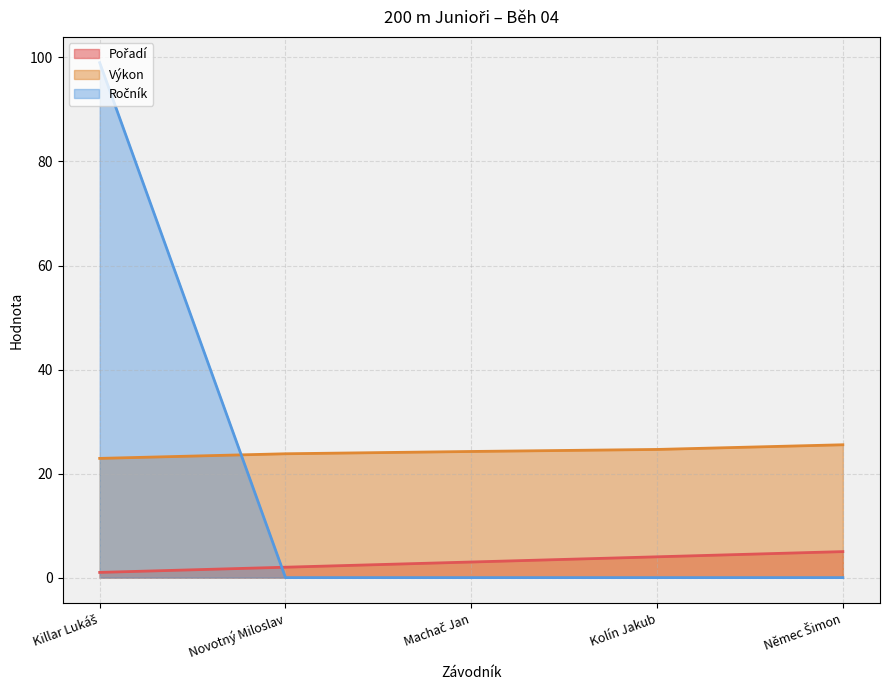

Between which two adjacent categories do Ročník and Pořadí first intersect?

Killar Lukáš and Novotný Miloslav